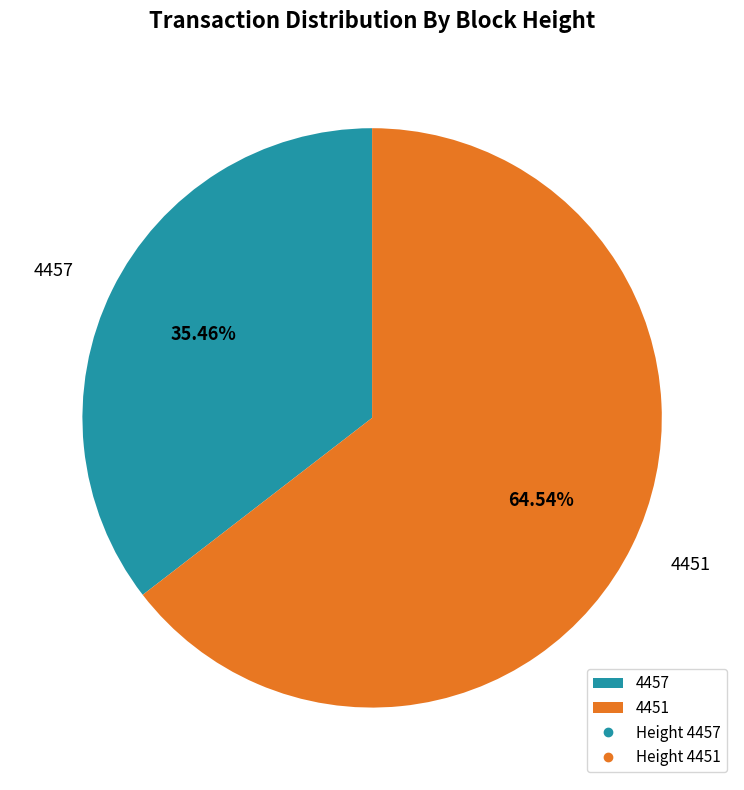

Approximately how many times larger is the value at 4457 compared to 4451?

0.5